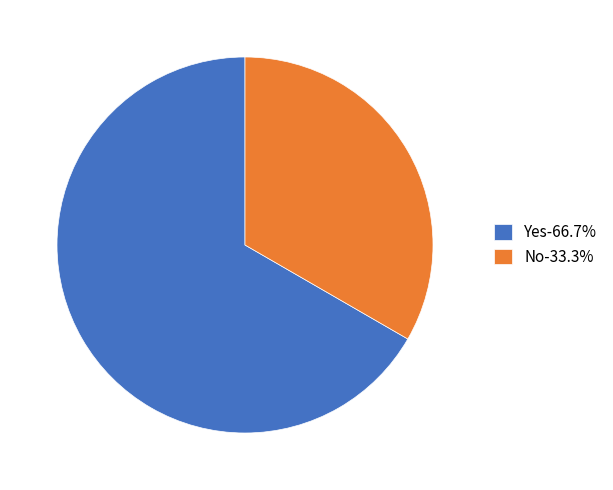

Count the number of slices in the pie.

2